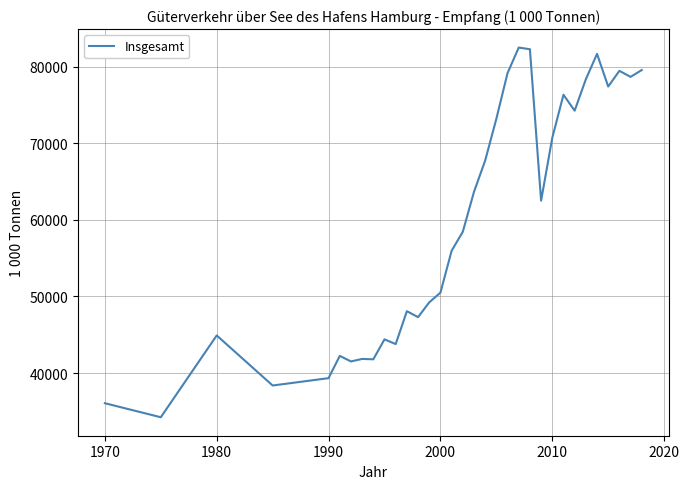

What is the minimum value shown in the chart?

34240.0